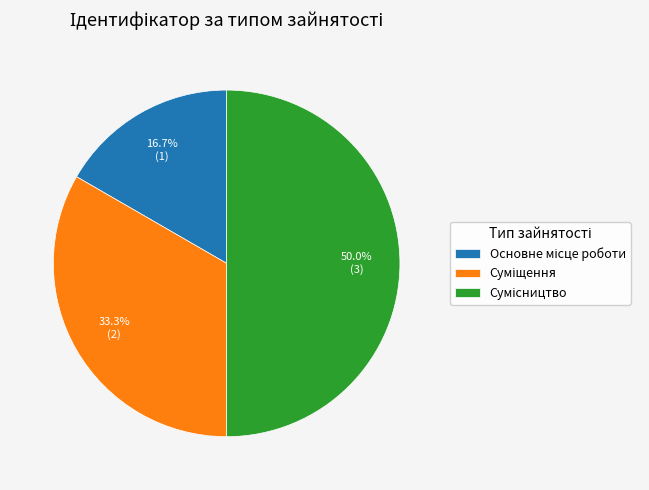

What percentage is the Сумісництво slice, to the nearest percent?

50%